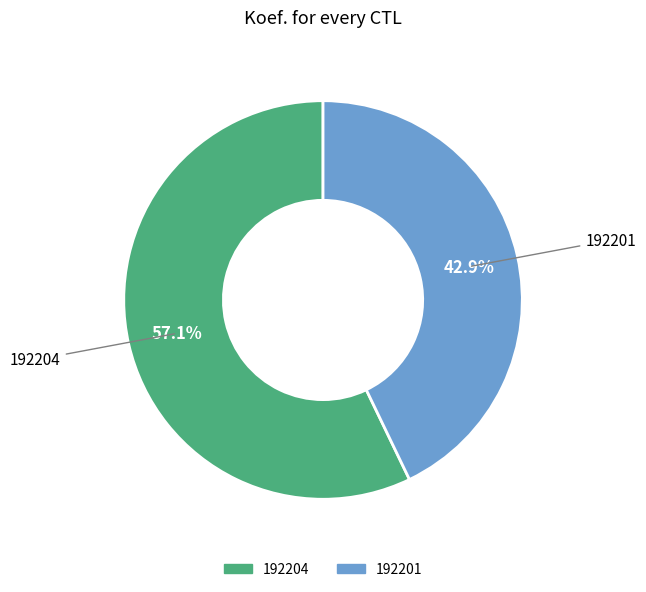

To the nearest percent, what is the combined percentage of 192201 and 192204?

100%